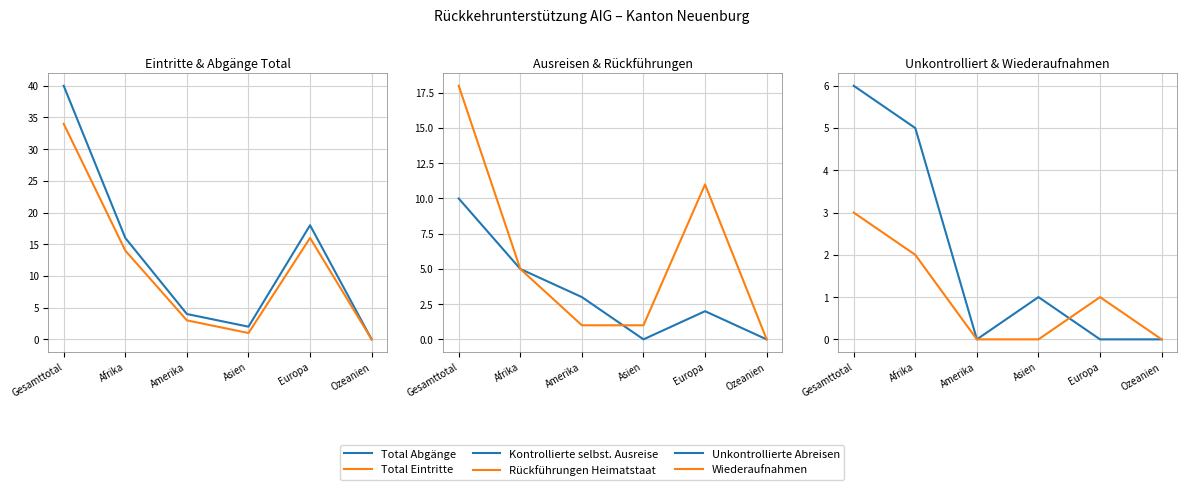

Reading left to right, what are all the values shown in this chart?

Total Abgänge: Gesamttotal=40	Afrika=16	Amerika=4	Asien=2	Europa=18	Ozeanien=0
Total Eintritte: Gesamttotal=34	Afrika=14	Amerika=3	Asien=1	Europa=16	Ozeanien=0
Kontrollierte selbst. Ausreise: Gesamttotal=10	Afrika=5	Amerika=3	Asien=0	Europa=2	Ozeanien=0
Rückführungen Heimatstaat: Gesamttotal=18	Afrika=5	Amerika=1	Asien=1	Europa=11	Ozeanien=0
Unkontrollierte Abreisen: Gesamttotal=6	Afrika=5	Amerika=0	Asien=1	Europa=0	Ozeanien=0
Wiederaufnahmen: Gesamttotal=3	Afrika=2	Amerika=0	Asien=0	Europa=1	Ozeanien=0